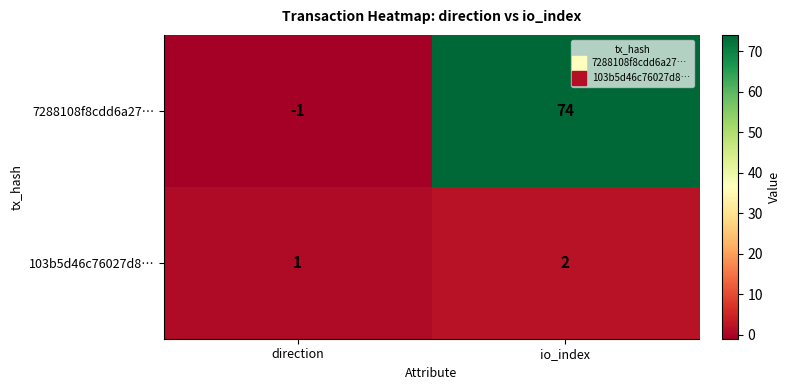

True or false: 7288108f8cdd6a27… has a value of 74 at io_index.

True